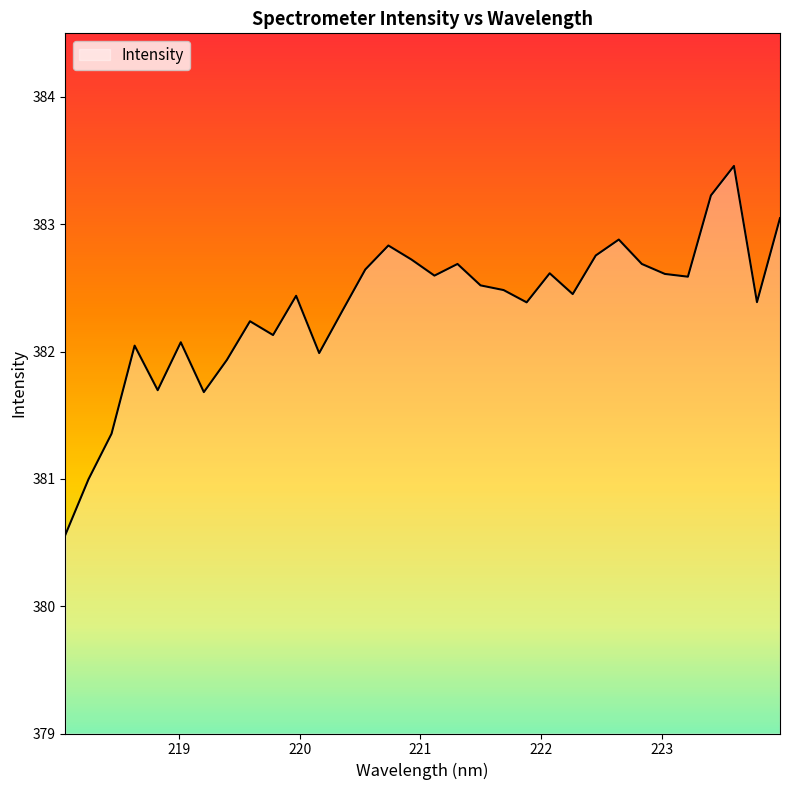

What is the maximum value shown in the chart?

383.5